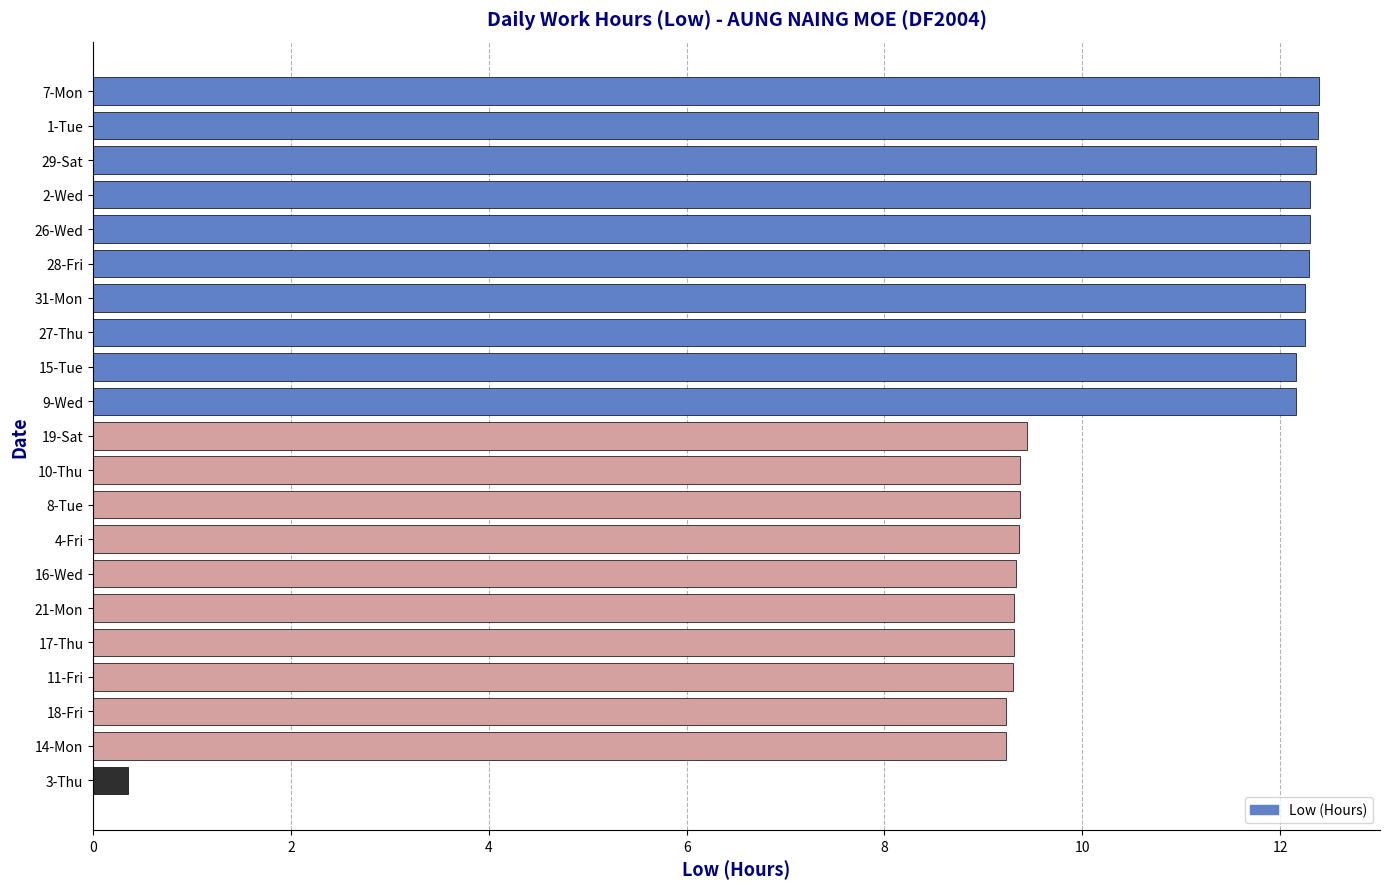

The chart shows a value of 5.1 at 19-Sat. True or false?

False